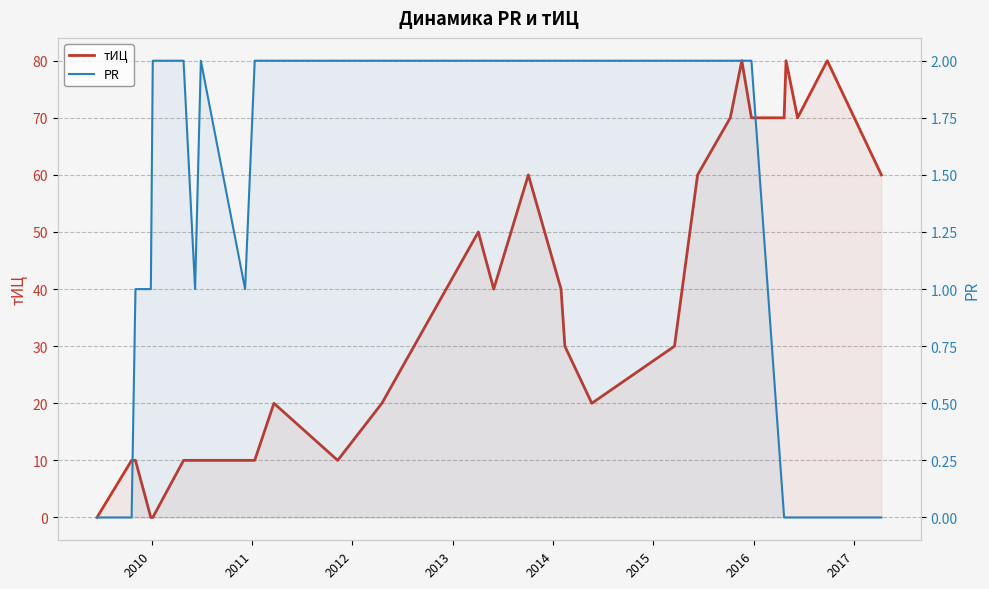

What is the difference between the maximum and minimum values in the тИЦ series?

80